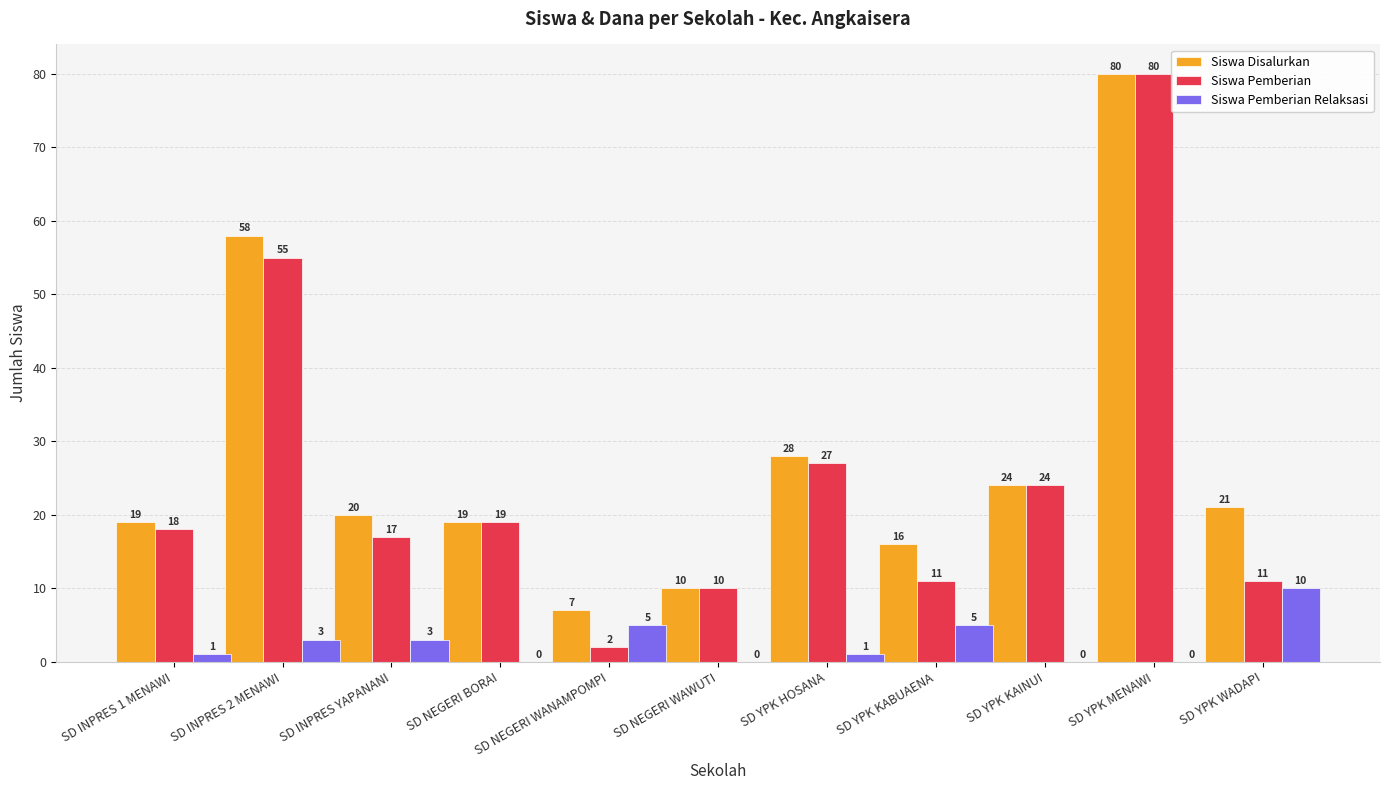

Reading left to right, what are all the values shown in this chart?

Siswa Disalurkan: 19	58	20	19	7	10	28	16	24	80	21
Siswa Pemberian: 18	55	17	19	2	10	27	11	24	80	11
Siswa Pemberian Relaksasi: 1	3	3	0	5	0	1	5	0	0	10